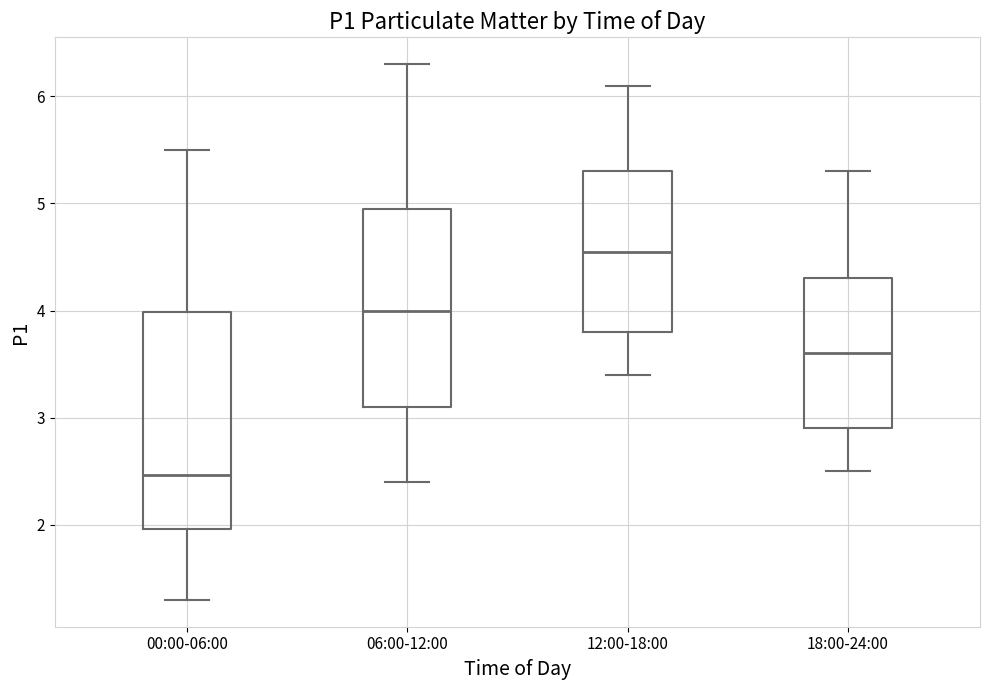

Which box has the lowest median line?

00:00-06:00